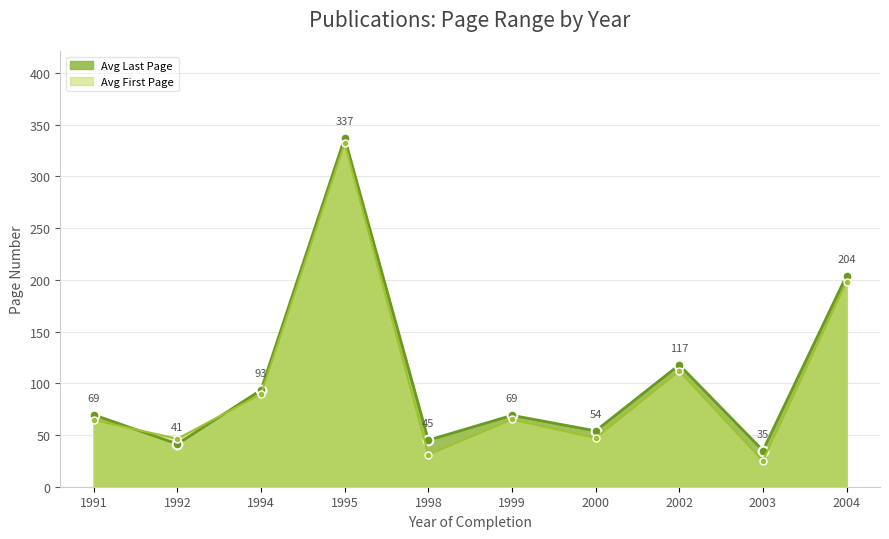

At which label does Avg Last Page Line first exceed 69?

1991